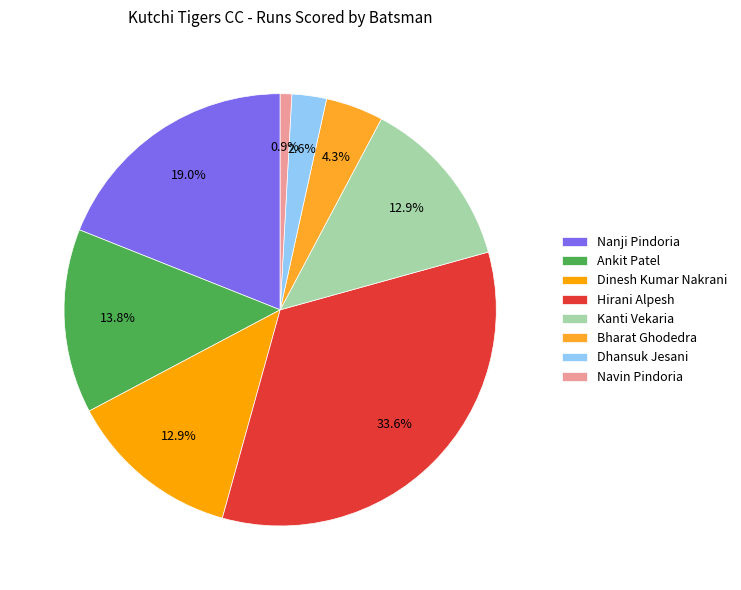

How many slices are in this pie chart?

8